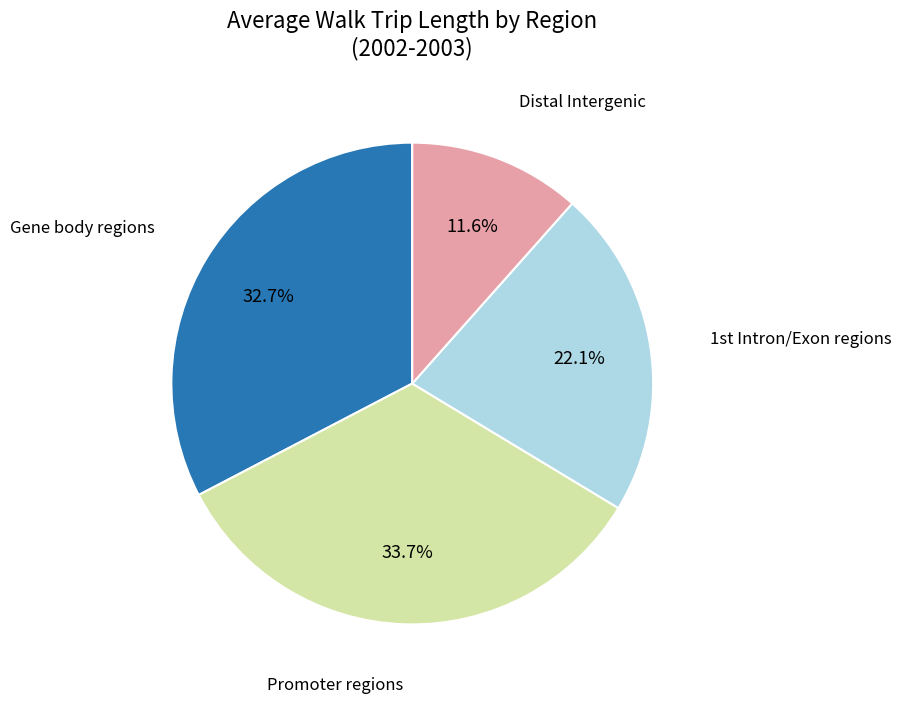

Count the number of slices in the pie.

4